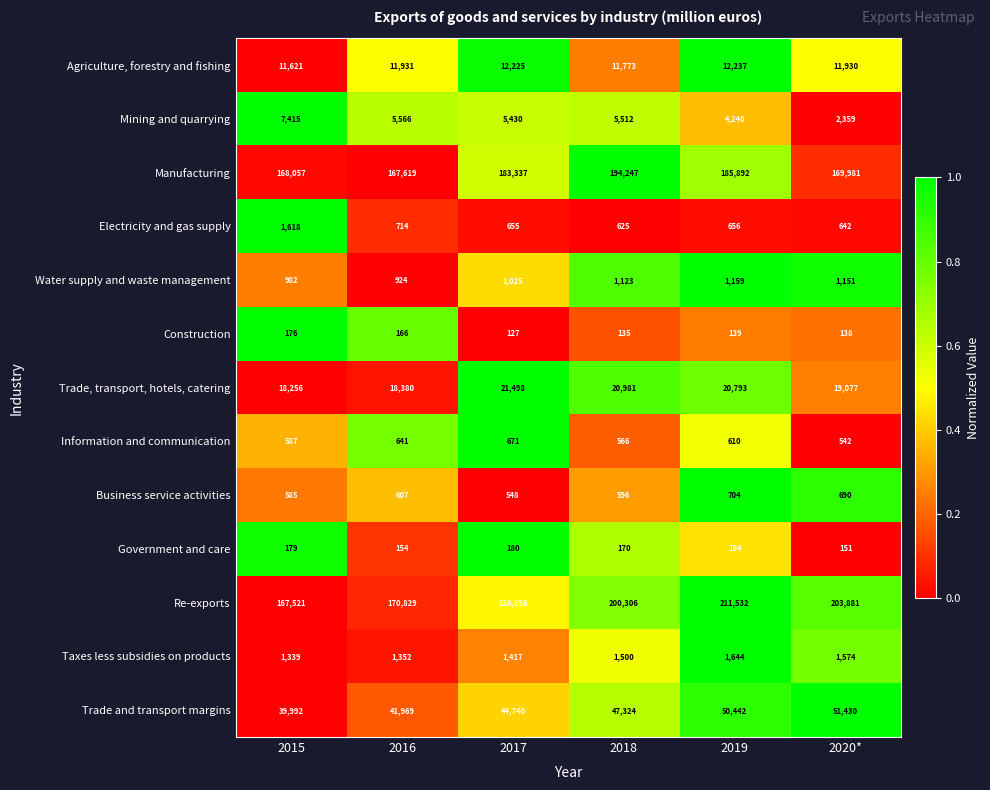

At which category does the chart reach its minimum across all series?

2017